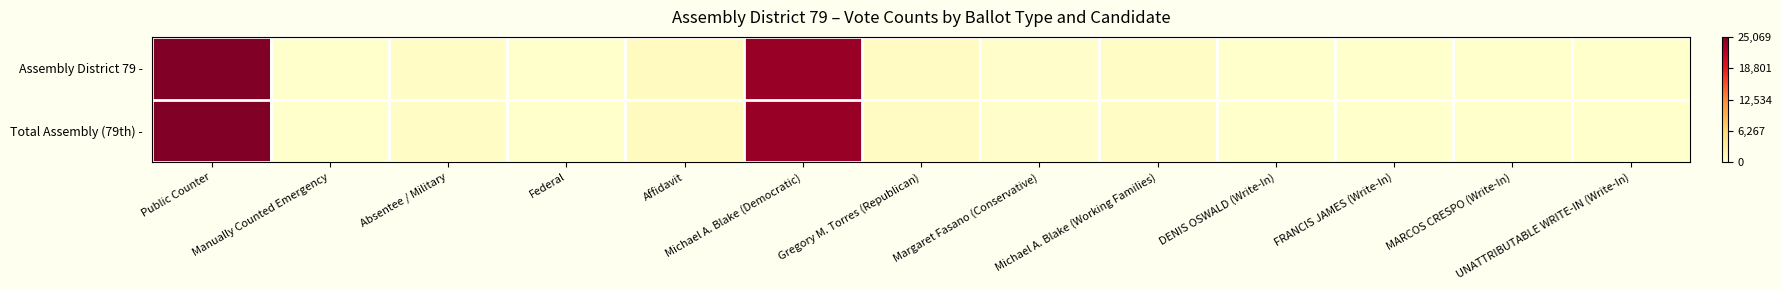

What is the total value across all series at DENIS OSWALD (Write-In)?

2